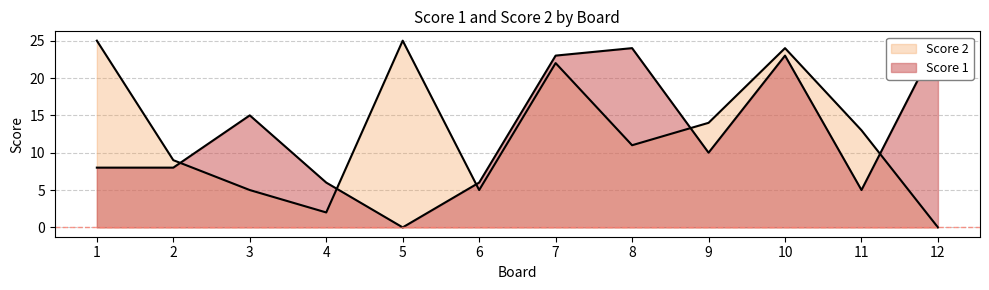

Which series has the largest range (max minus min)?

Score 1